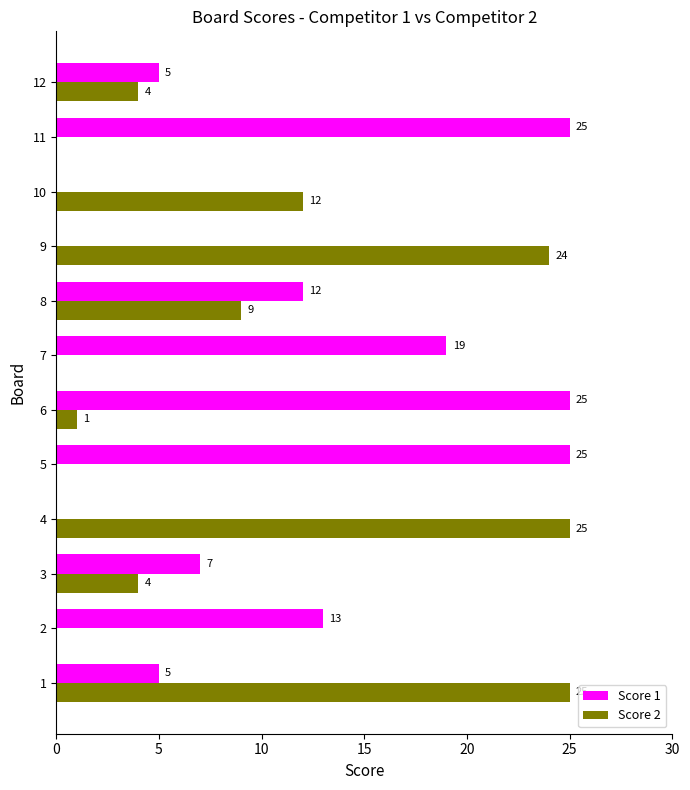

What is the total value across all series at 6?

26